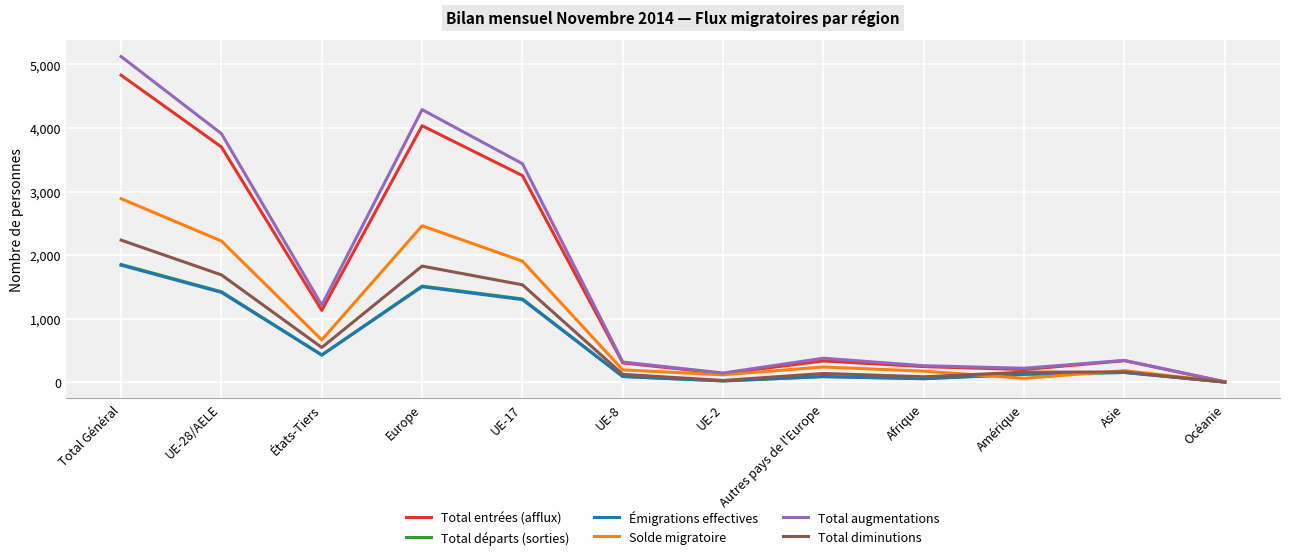

What is the label of the 5th point from the left?

UE-17